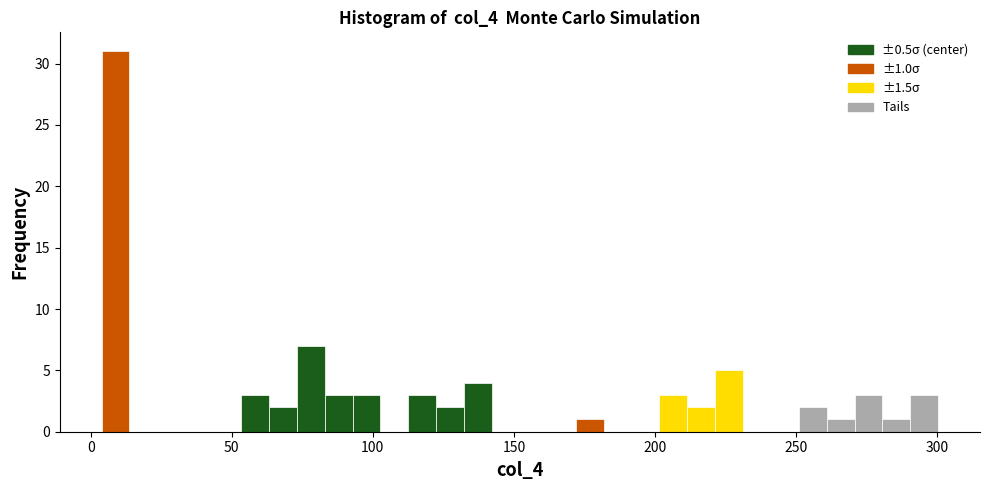

Around what value on the x-axis is the tallest bar? Give the approximate position of its centre, as read against the axis.

10